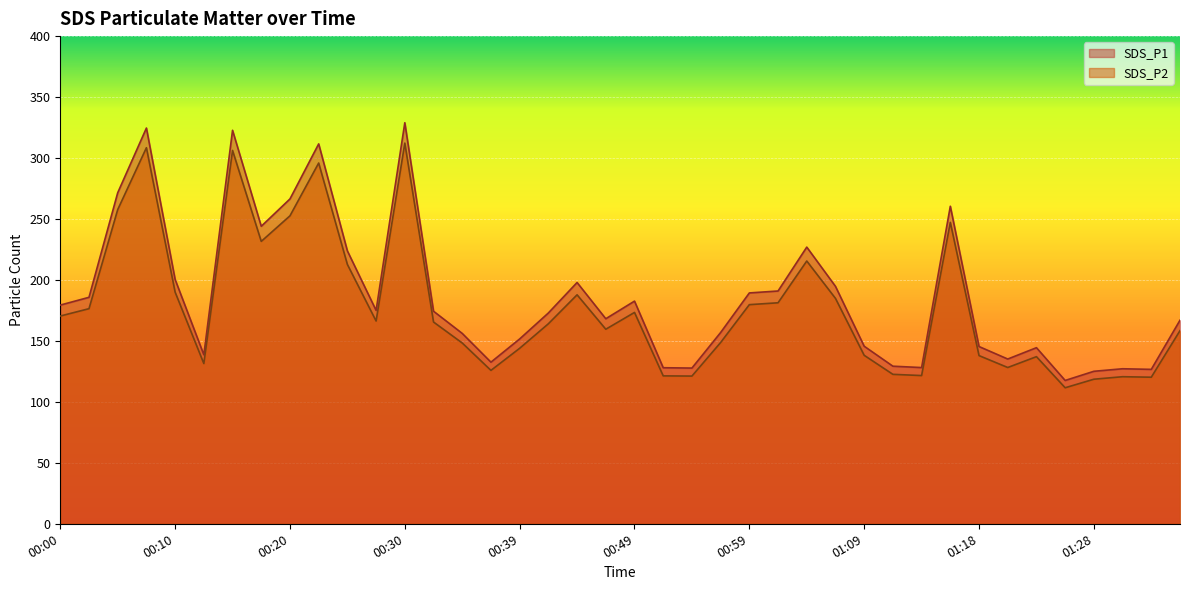

Is the value of SDS_P1 at 01:26 greater than the value of SDS_P2 at 00:12?

No